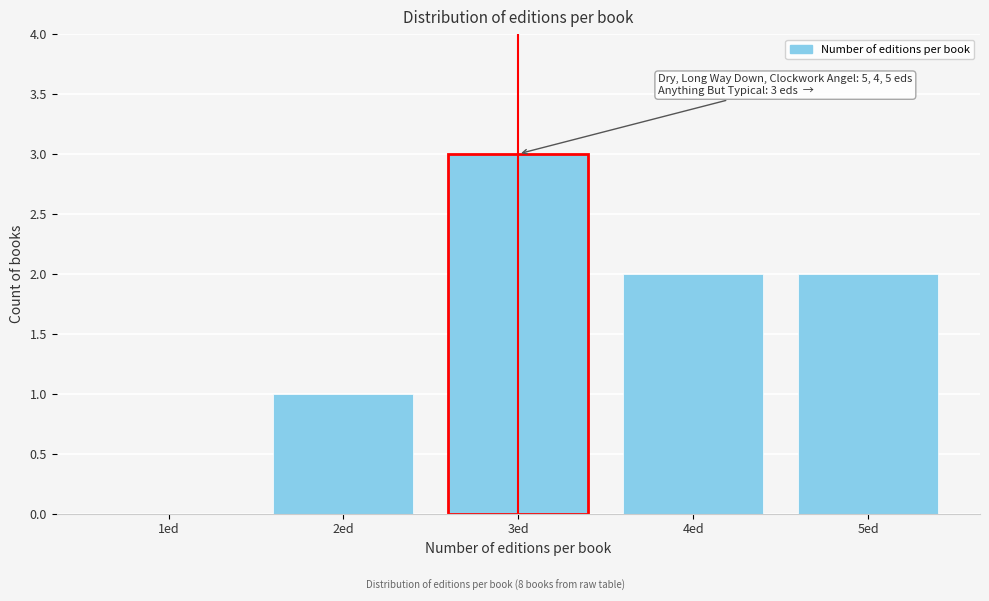

Reading right to left, transcribe all the data shown in this chart.

5ed=2	4ed=2	3ed=3	2ed=1	1ed=0